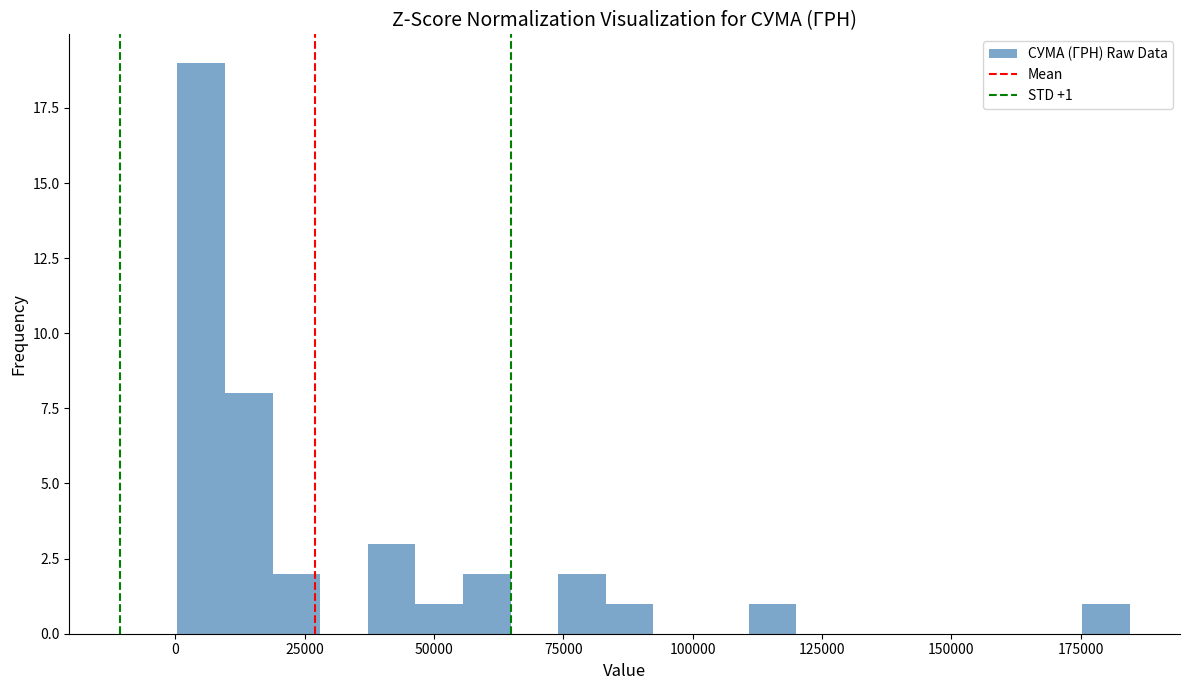

Around what value on the x-axis is the tallest bar? Give the approximate position of its centre, as read against the axis.

5000